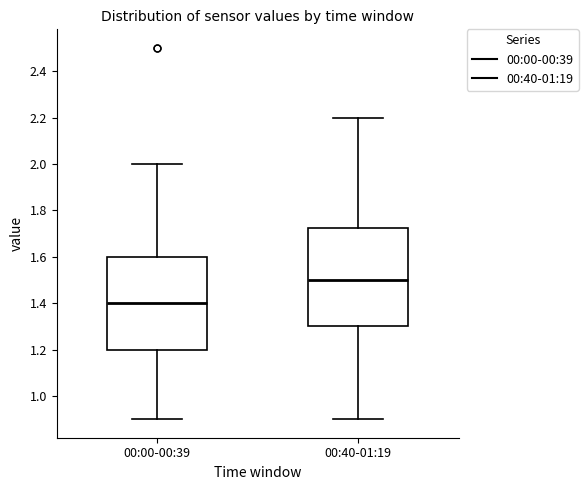

Reading left to right, read every box against the y-axis: the position of its median line, the range the box covers, and the ends of its whiskers. The values are not printed on the chart, so give them approximately, as read against the axis.

00:00-00:39: median 1.40, box 1.20 to 1.60, whiskers 0.90 to 2.00
00:40-01:19: median 1.50, box 1.30 to 1.72, whiskers 0.90 to 2.20